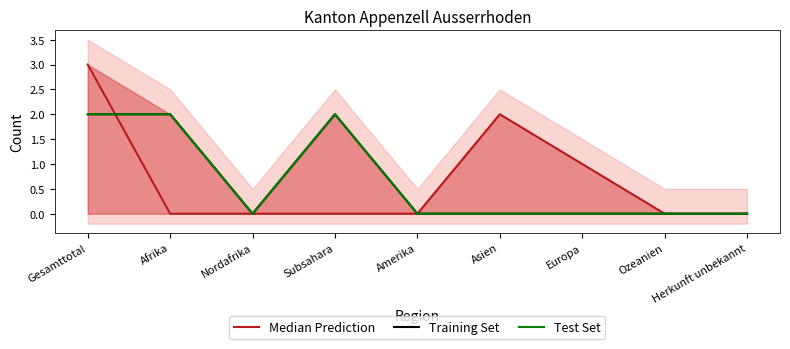

Which has a higher value, Ozeanien or Herkunft unbekannt?

Ozeanien